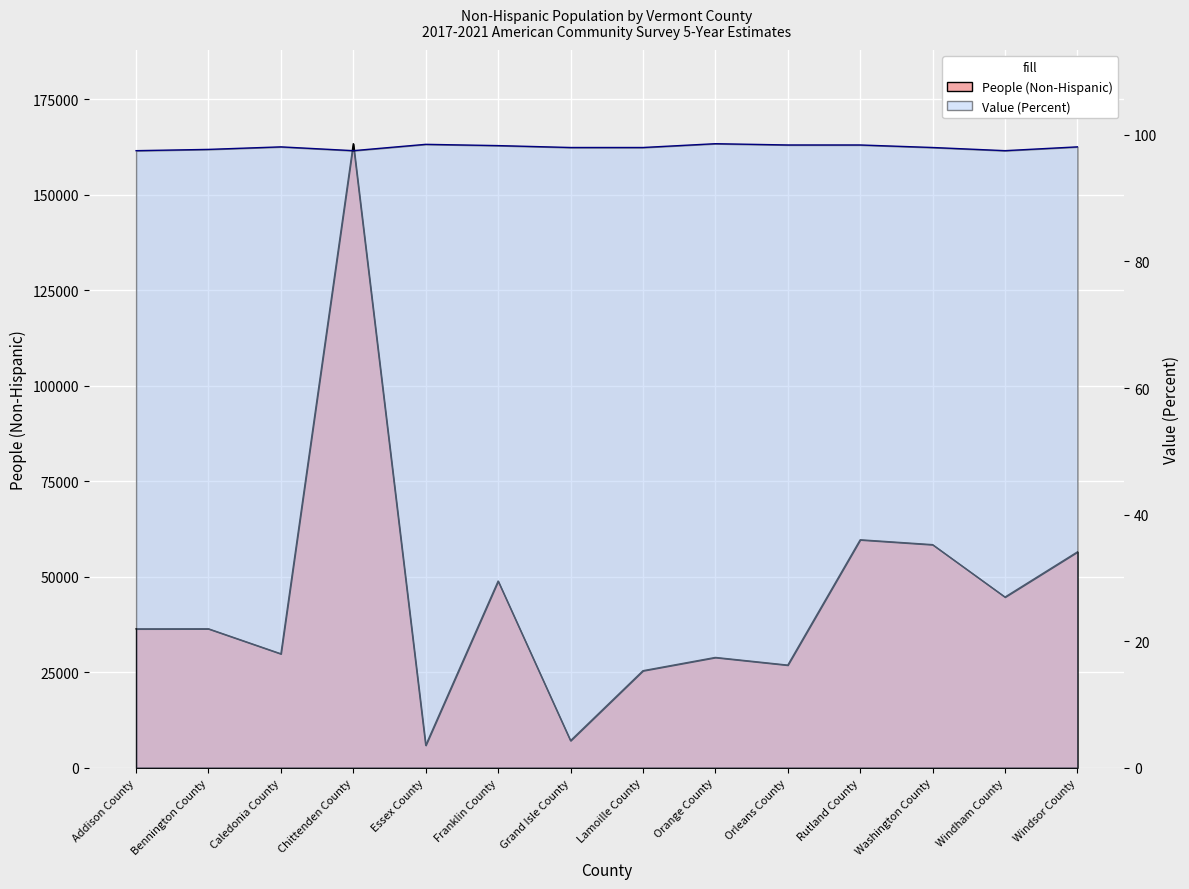

What is the difference between the Value (Percent) values at Lamoille County and Addison County?

0.5